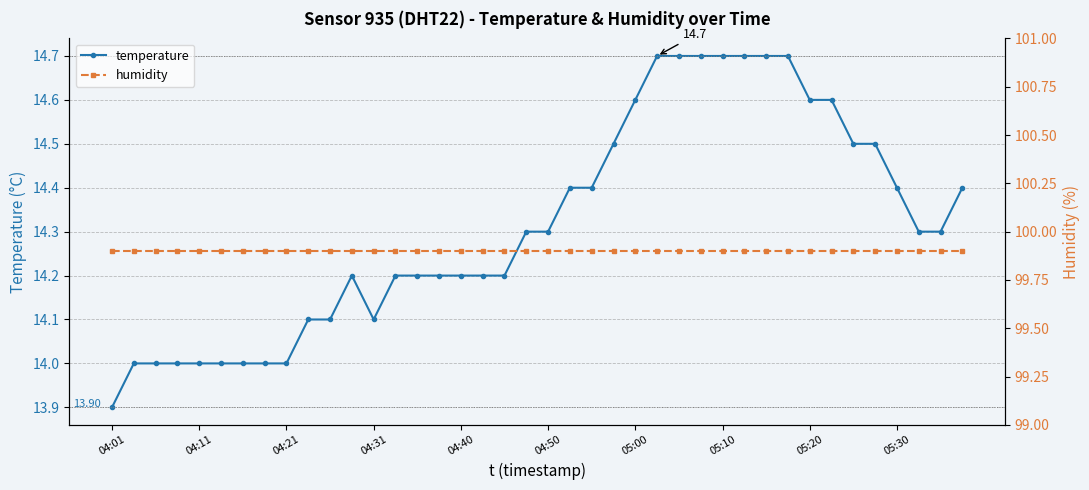

Is it true that temperature equals 9.6 at 23?

False